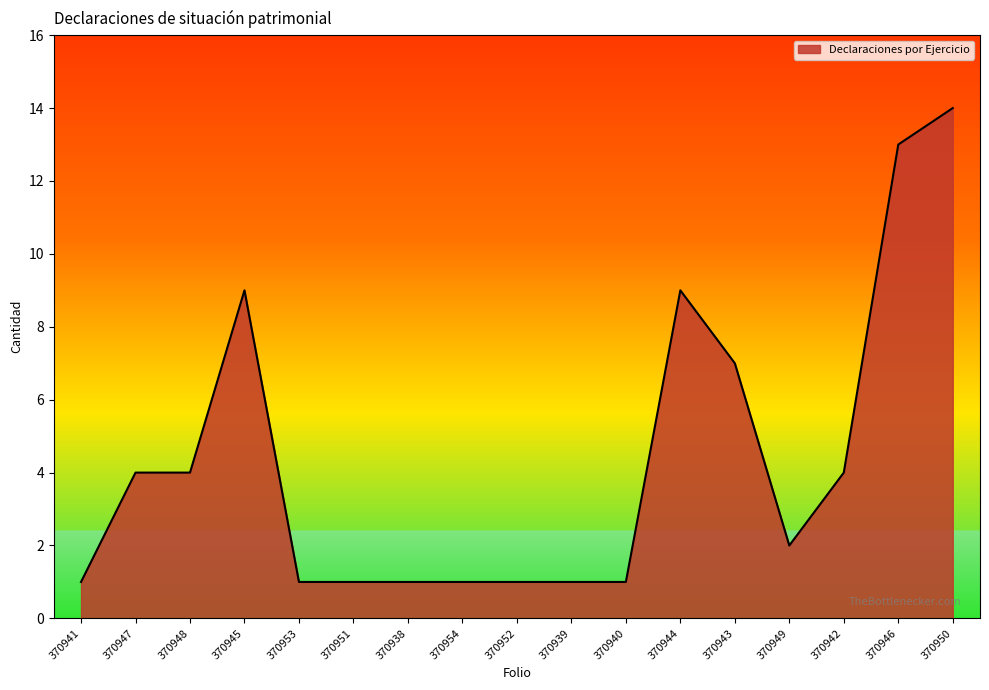

Count the number of categories in the chart.

17